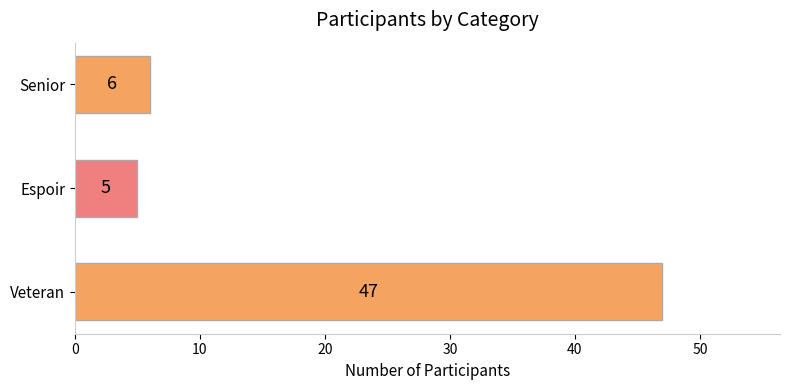

Where is the data nearest to the value 26?

Senior